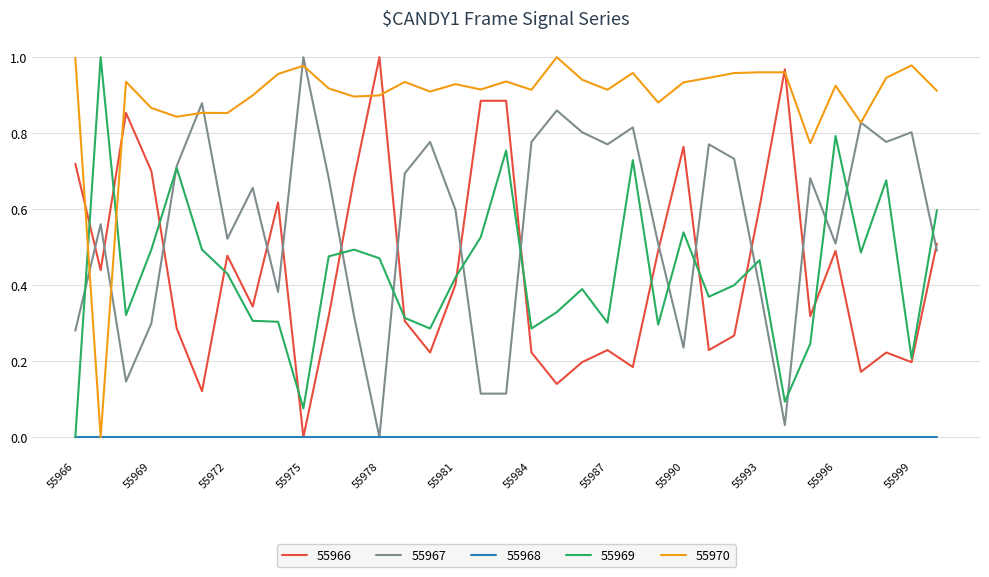

Which series has the largest total across all categories?

55970